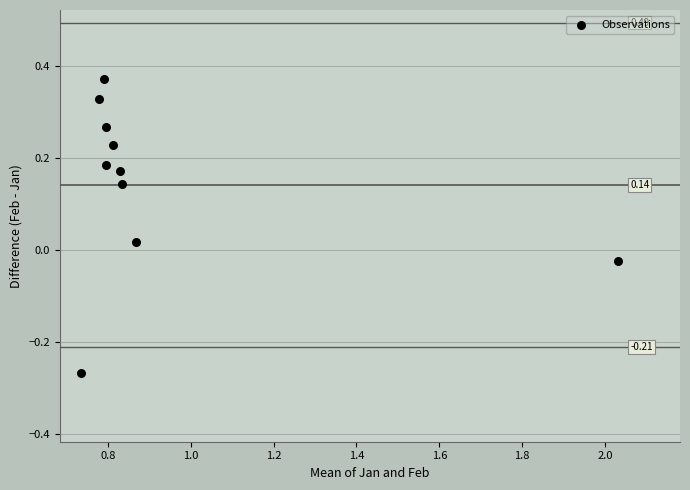

What is the average X value?

0.9